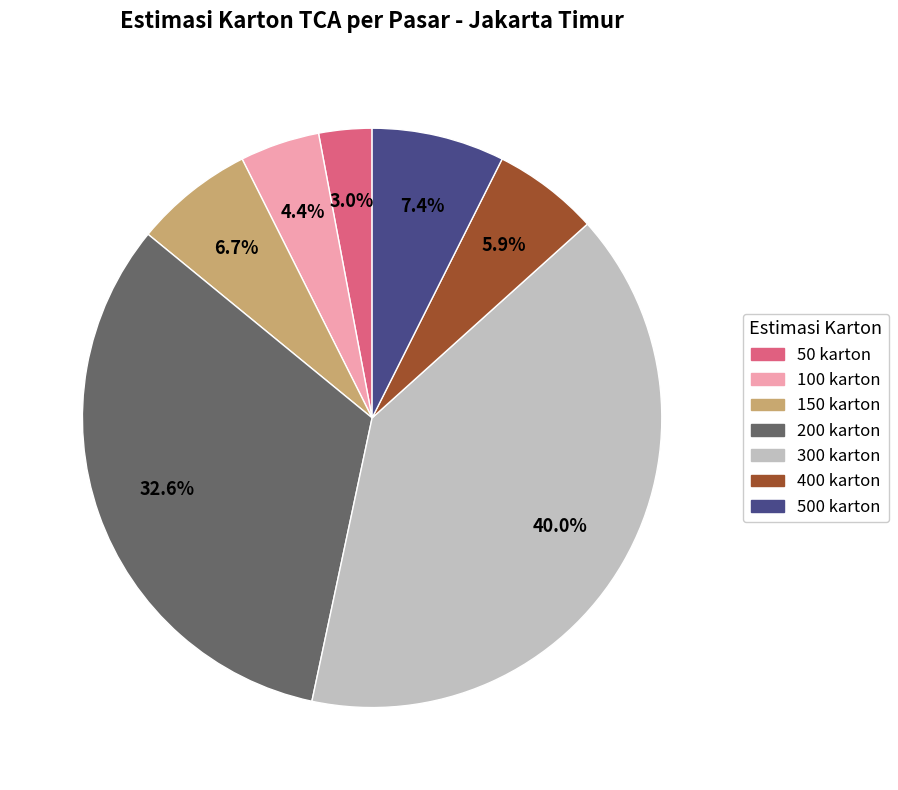

Does any single category account for the majority?

No